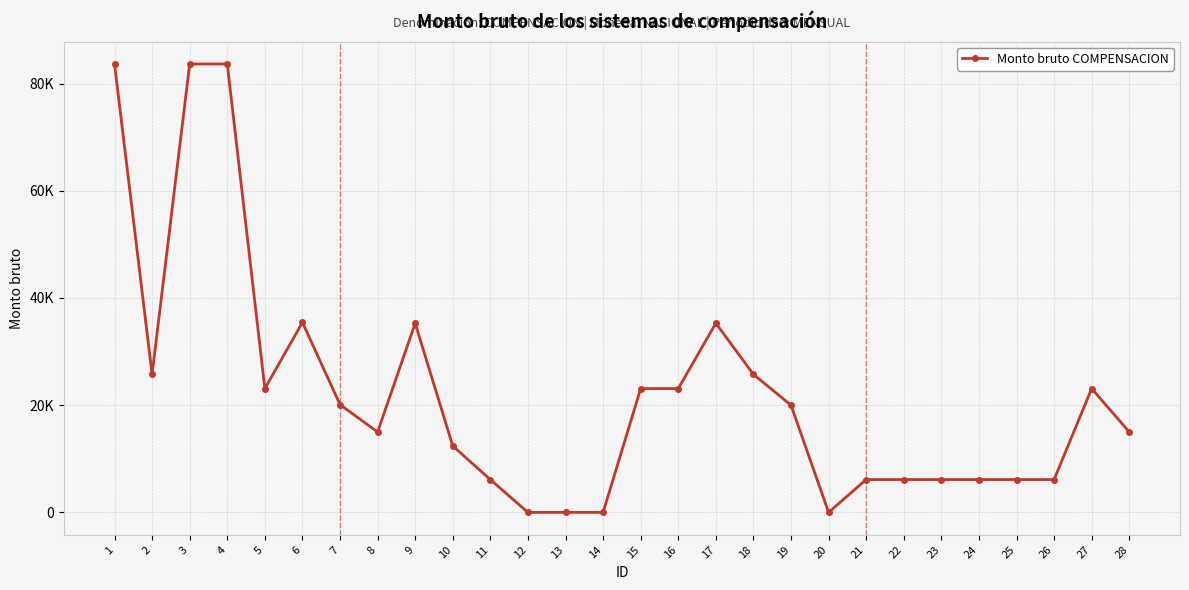

Read the value at 11.

6125.0